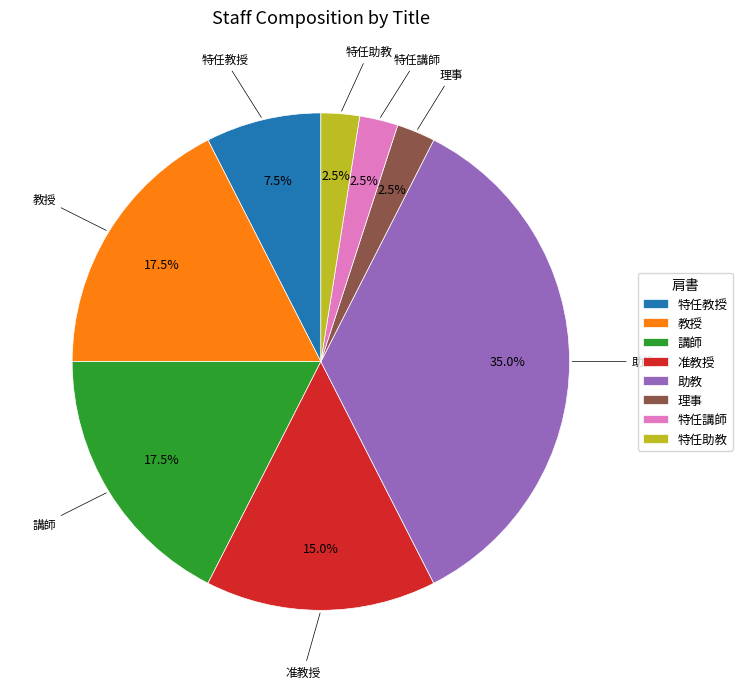

What portion of the pie excludes 助教?

65.0%